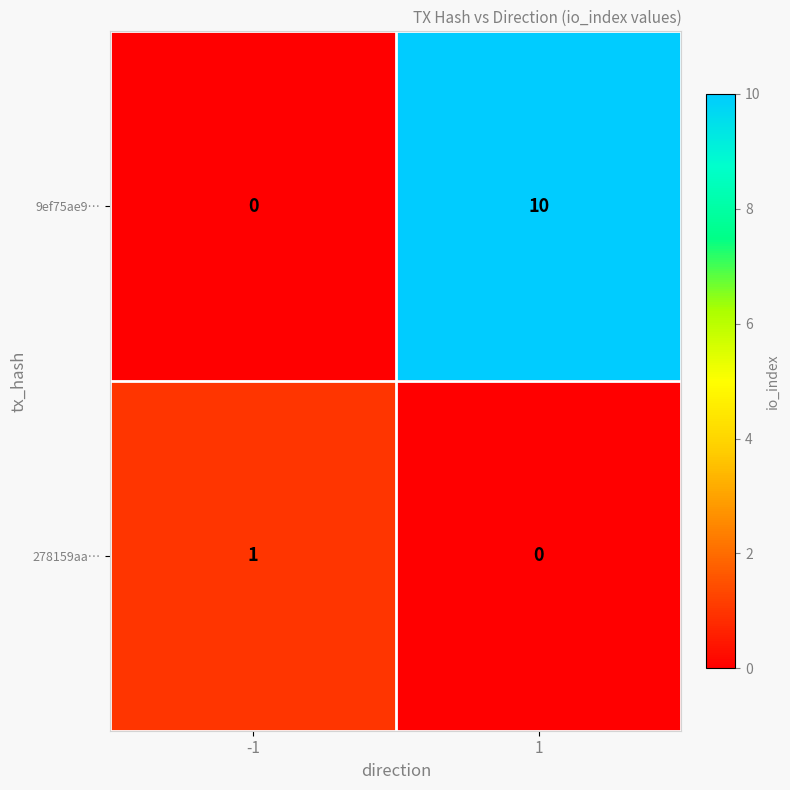

Is the value of 278159aa… at 1 greater than the value of 9ef75ae9… at 1?

No